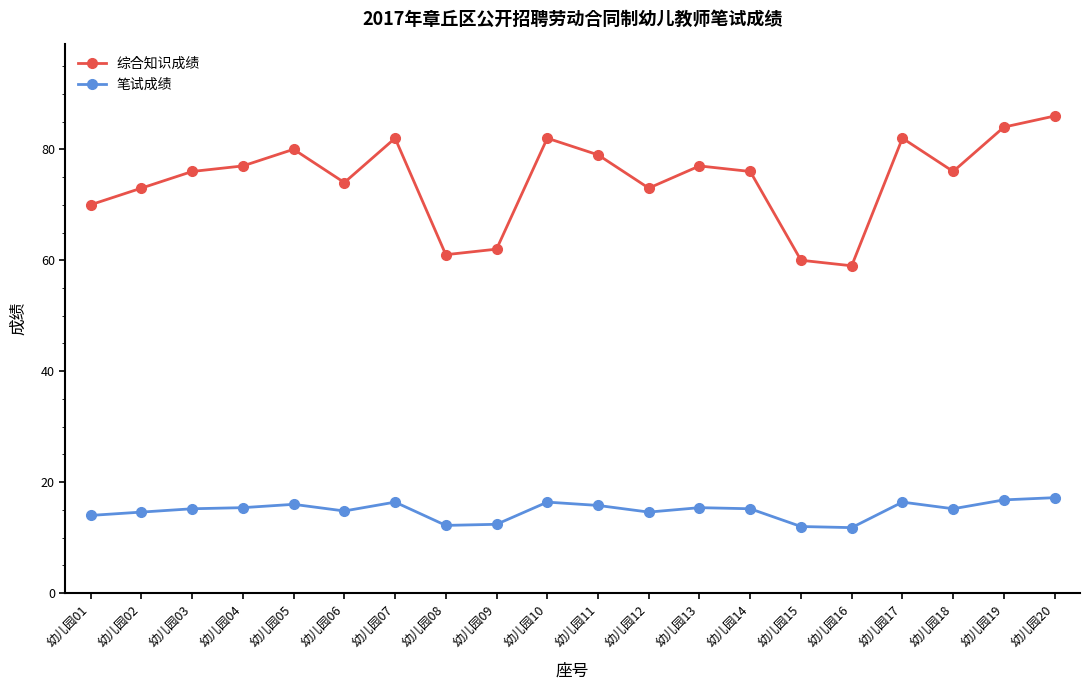

What is the sum of the 综合知识成绩 values at 幼儿园06 and 幼儿园10?

156.0